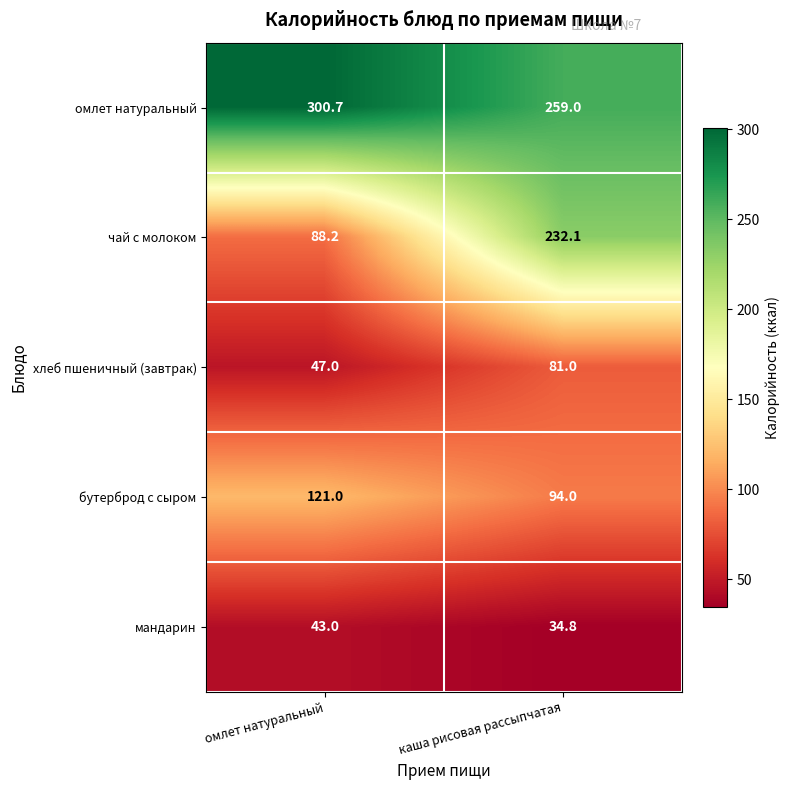

What is the minimum value shown in the chart?

34.8